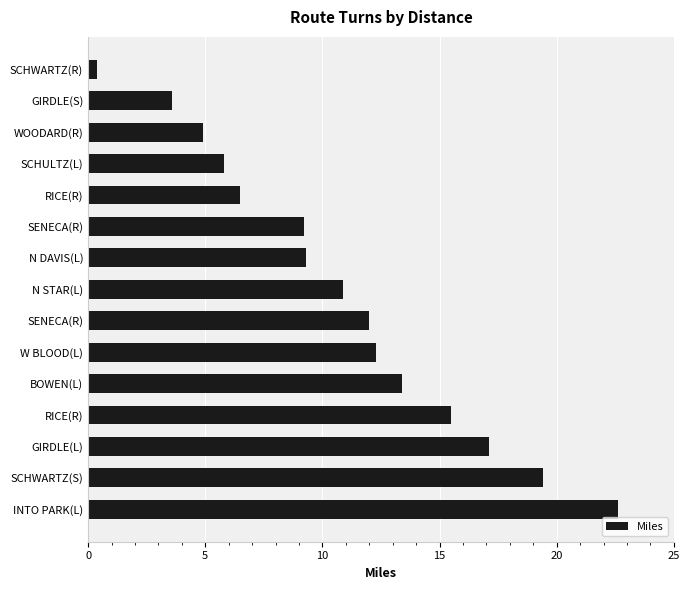

How many bars are there in total?

15